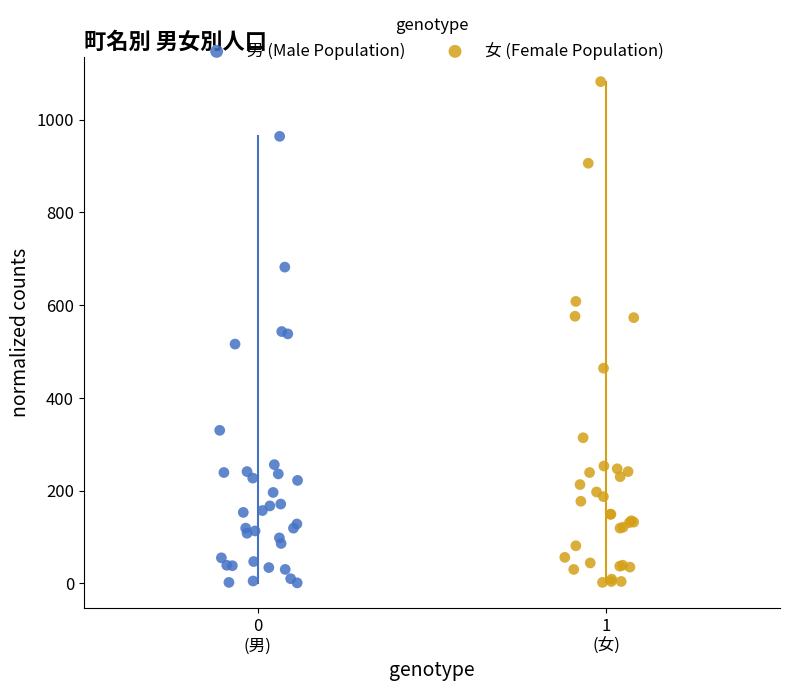

Which series reaches the maximum Y coordinate?

女 (Female Population)